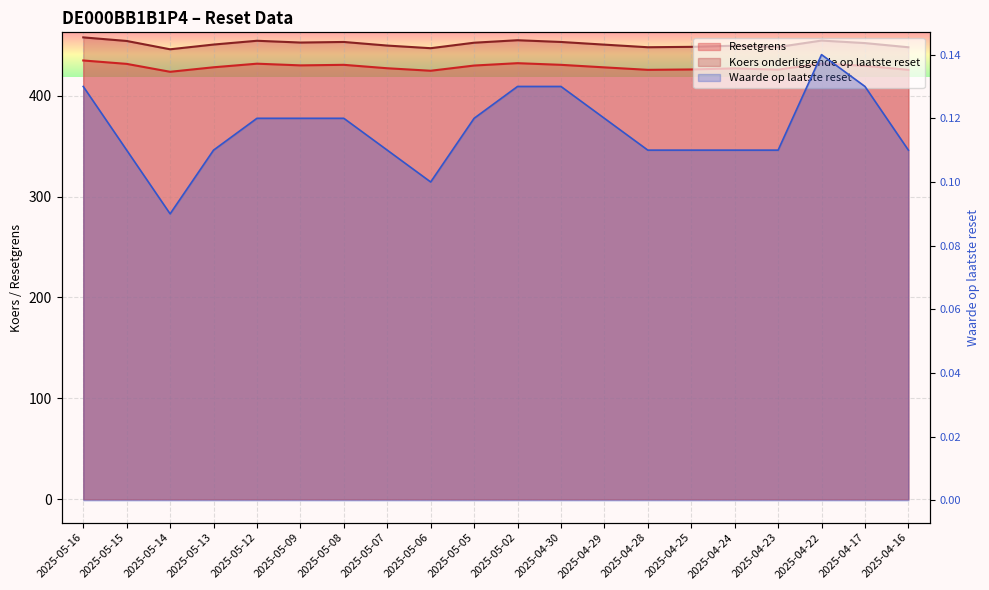

What is the highest value of the Resetgrens series?

434.9